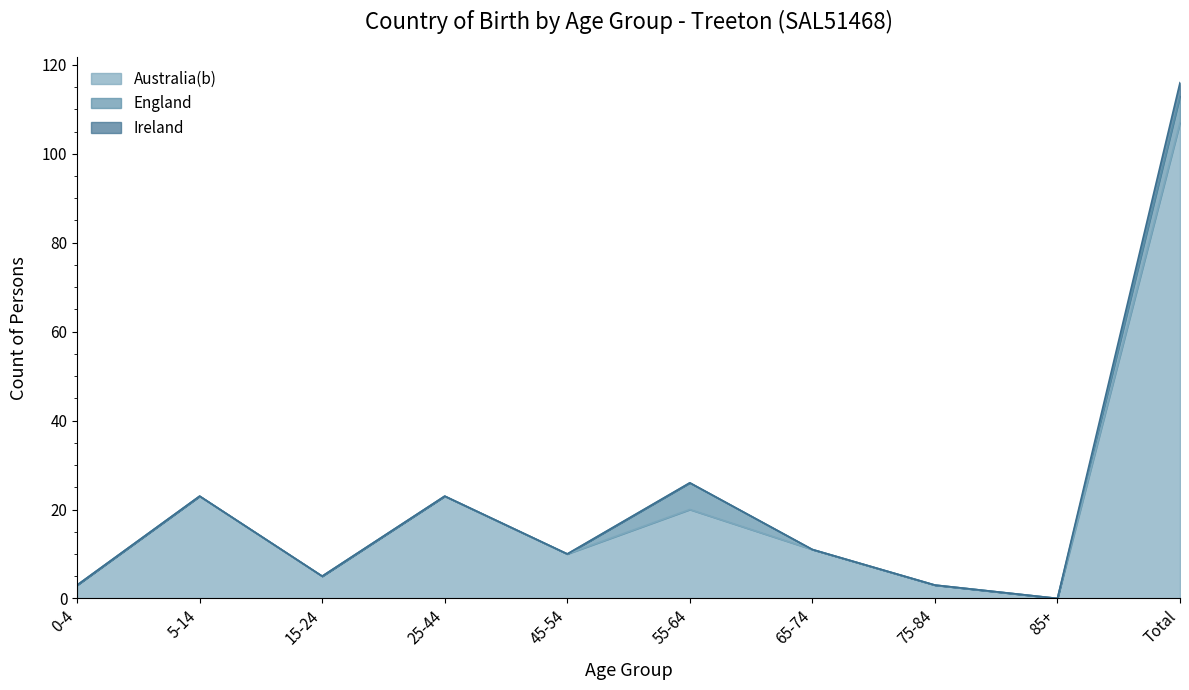

Does the chart have visible grid lines?

No